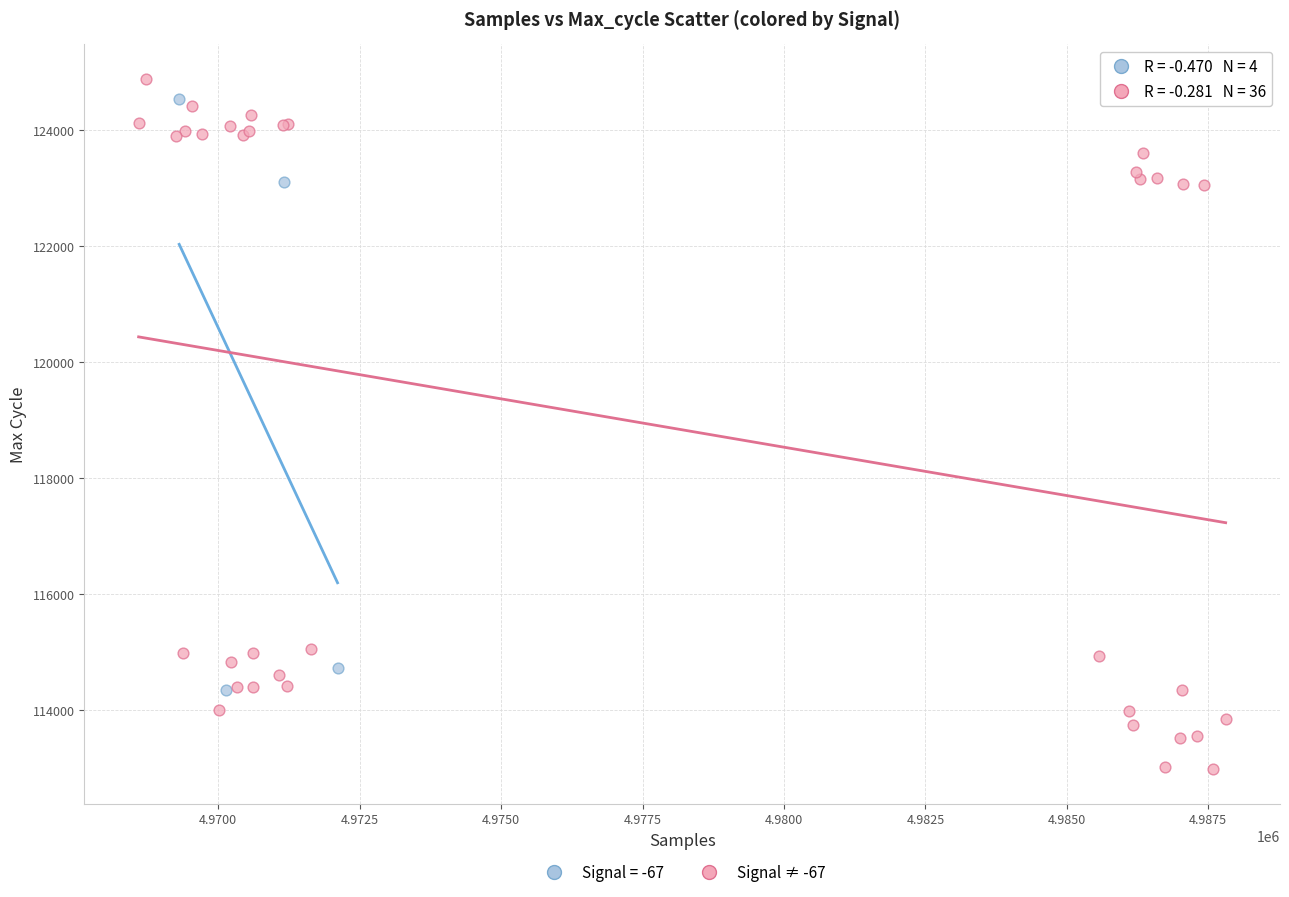

Which series has the widest spread of Y values?

Signal ≠ -67